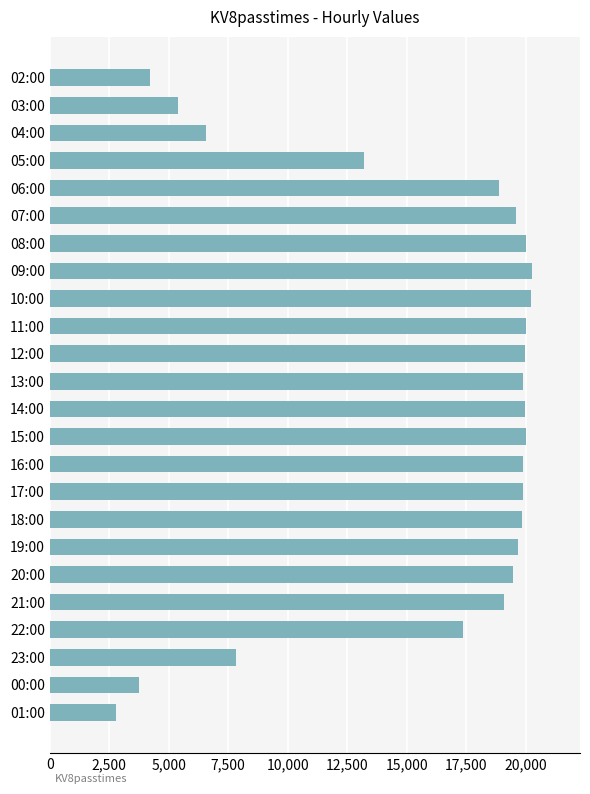

What is the value of the 11th bar from the top?

19959